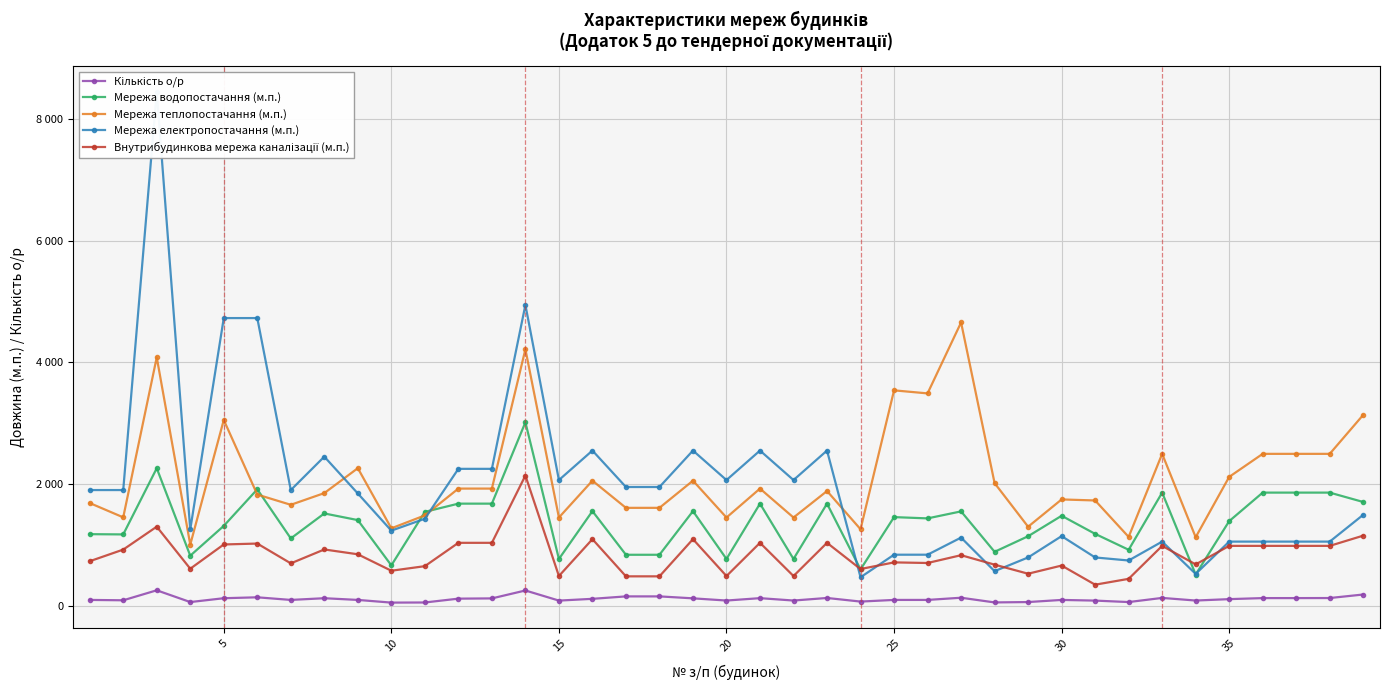

List the labels in order of Мережа водопостачання (м.п.) value, smallest first.

33, 23, 9, 14, 19, 21, 15, 16, 17, 27, 31, 30, 28, 5, 0, 30, 20, 34, 40, 25, 24, 29, 35, 10, 26, 15, 18, 11, 12, 20, 22, 38, 32, 35, 36, 37, 25, 10, 13